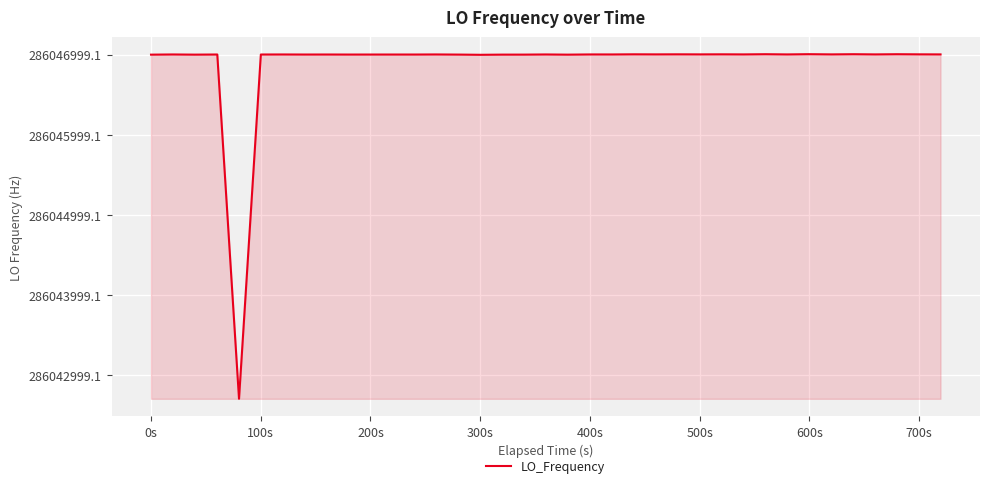

What is the greatest value displayed?

286047004.3